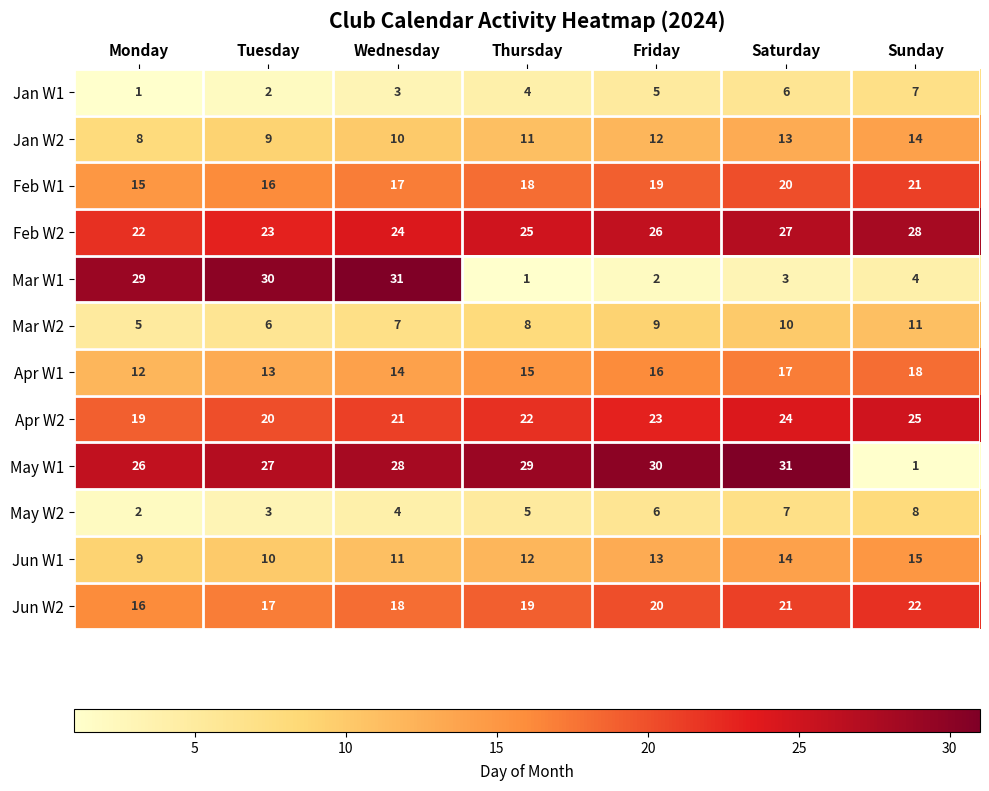

Is it true that Apr W1 equals 6 at Saturday?

False